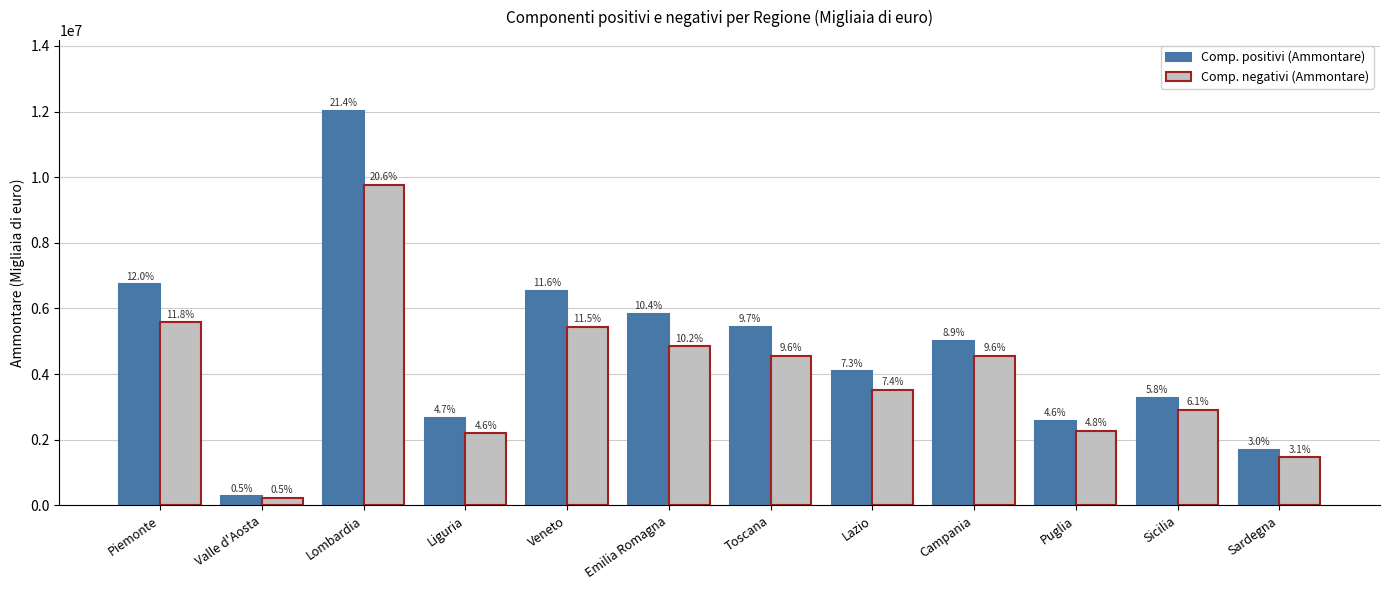

What are all the series names shown in the legend?

Comp. positivi (Ammontare), Comp. negativi (Ammontare)